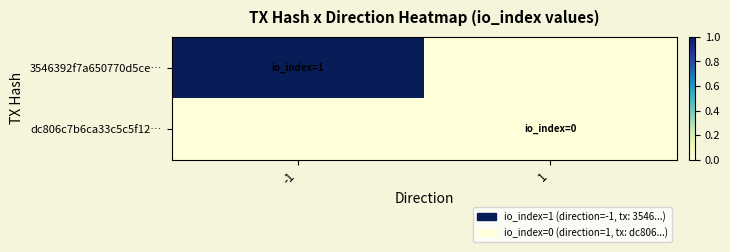

Rank the series at -1 from lowest to highest value.

dc806c7b6ca33c5c5f12…, 3546392f7a650770d5ce…